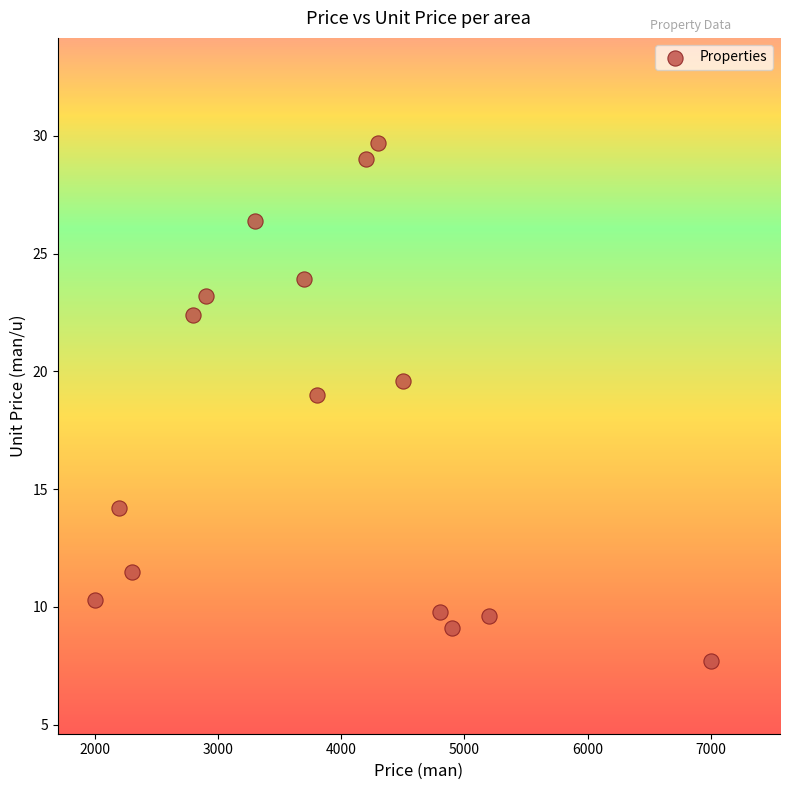

What is the range of X values (max minus min)?

5000.0